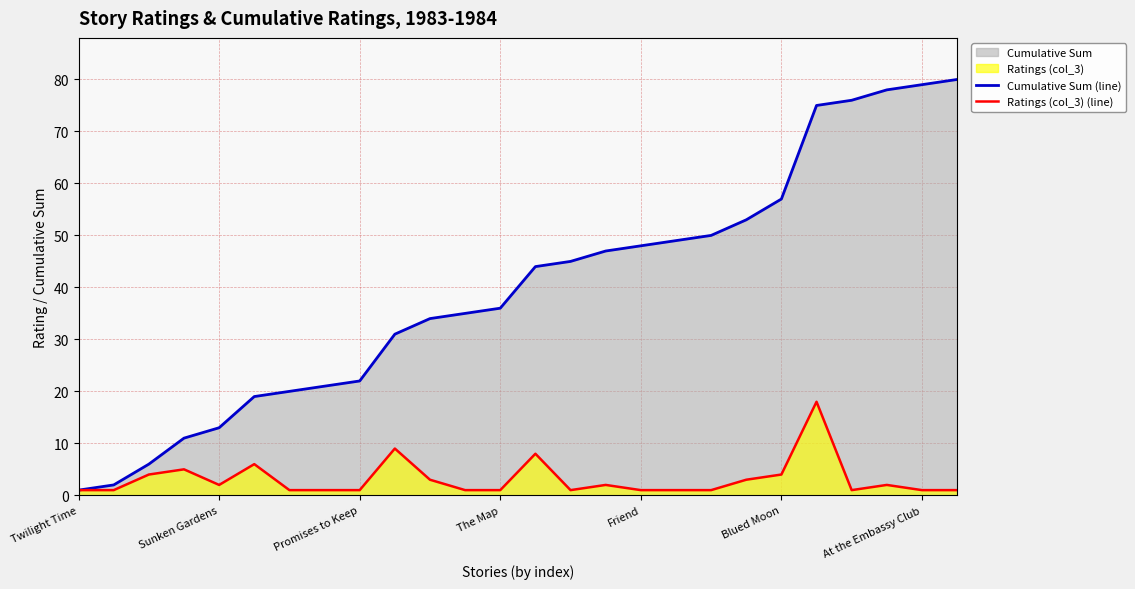

What is the spread (max minus min) of values at At the Embassy Club?

78